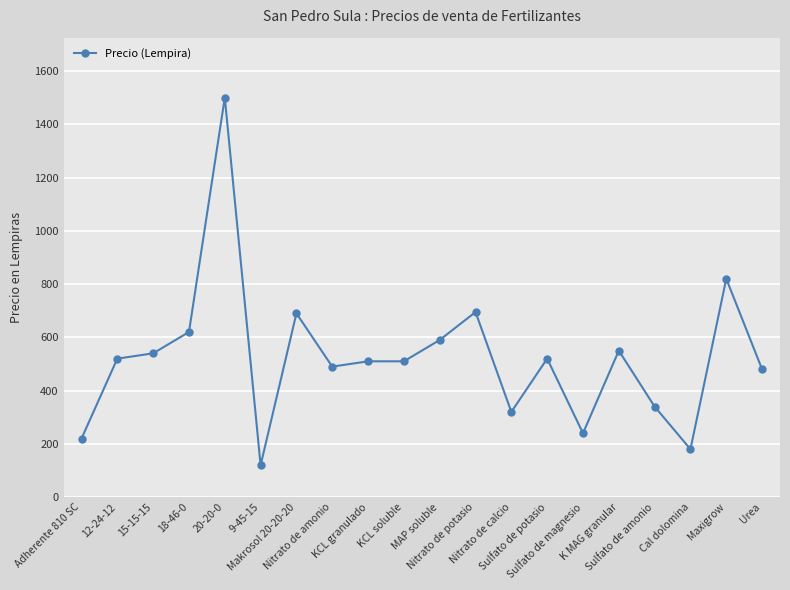

The value at MAP soluble is 590. True or false?

True